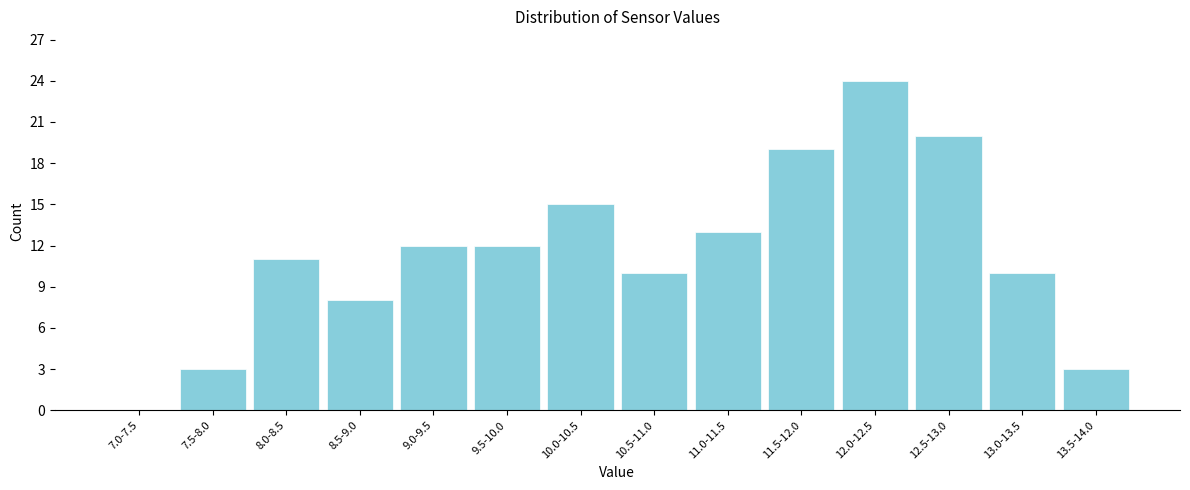

Reading left to right, extract all data points from this chart.

7.0-7.5=0	7.5-8.0=3	8.0-8.5=11	8.5-9.0=8	9.0-9.5=12	9.5-10.0=12	10.0-10.5=15	10.5-11.0=10	11.0-11.5=13	11.5-12.0=19	12.0-12.5=24	12.5-13.0=20	13.0-13.5=10	13.5-14.0=3